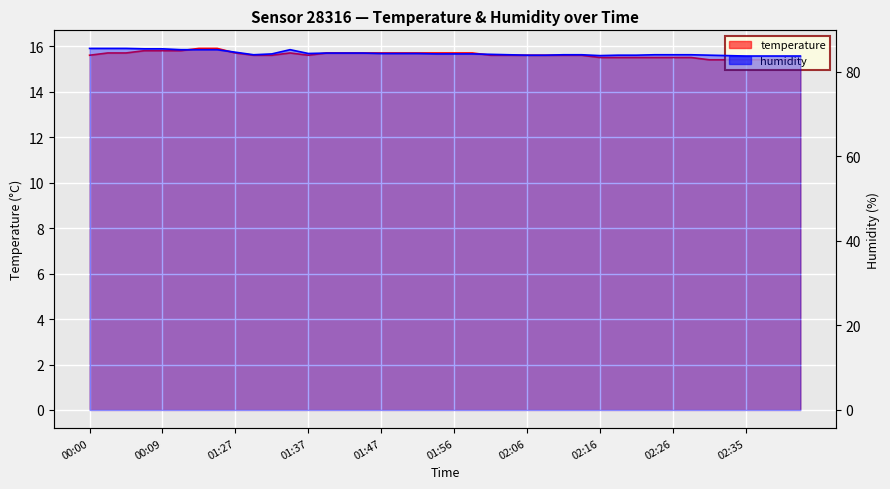

How many interior local valleys does the temperature series have?

1